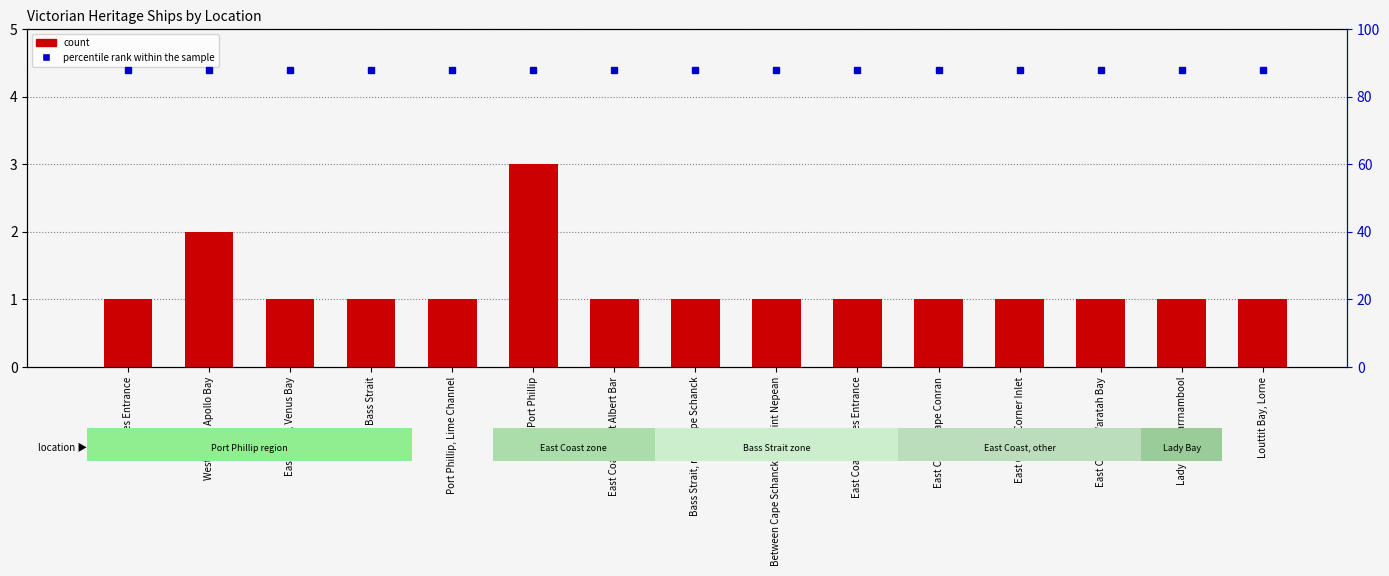

Reading left to right, extract all data points from this chart.

count: 1	2	1	1	1	3	1	1	1	1	1	1	1	1	1
percentile rank within the sample: 88	88	88	88	88	88	88	88	88	88	88	88	88	88	88